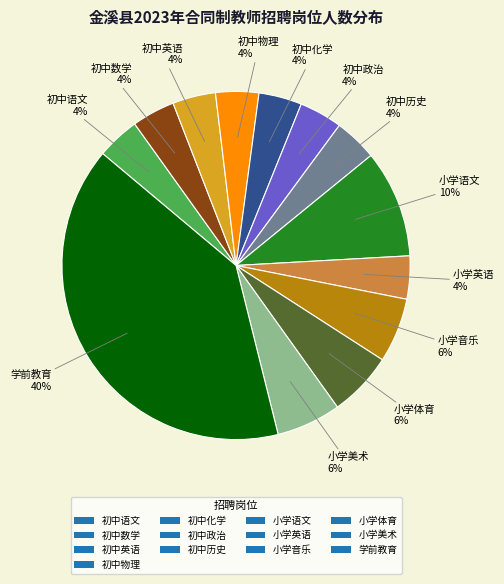

Which slice is the largest?

学前教育